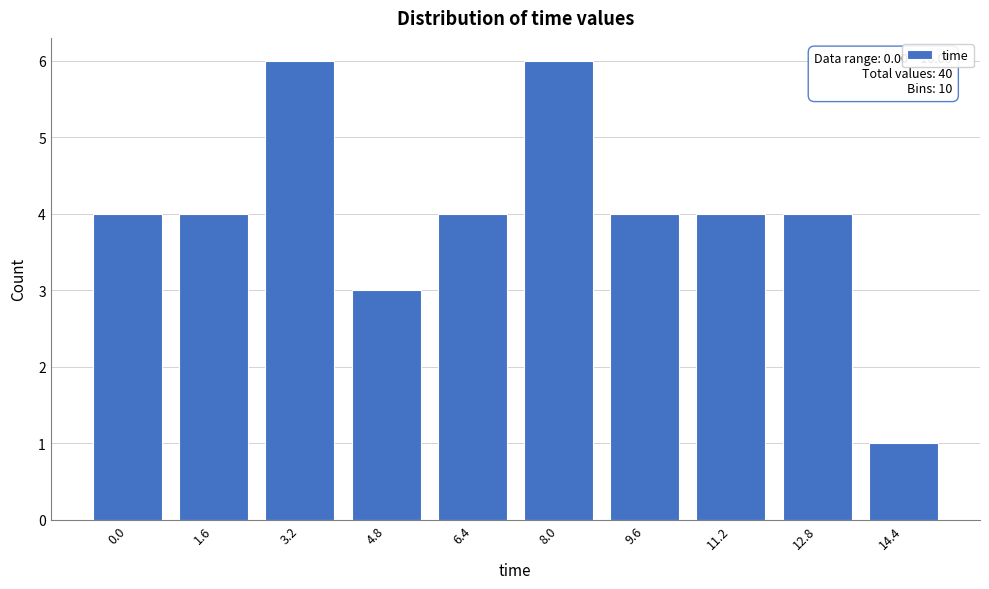

Reading left to right, transcribe all the data shown in this chart.

0.0=4	1.6=4	3.2=6	4.8=3	6.4=4	8.0=6	9.6=4	11.2=4	12.8=4	14.4=1